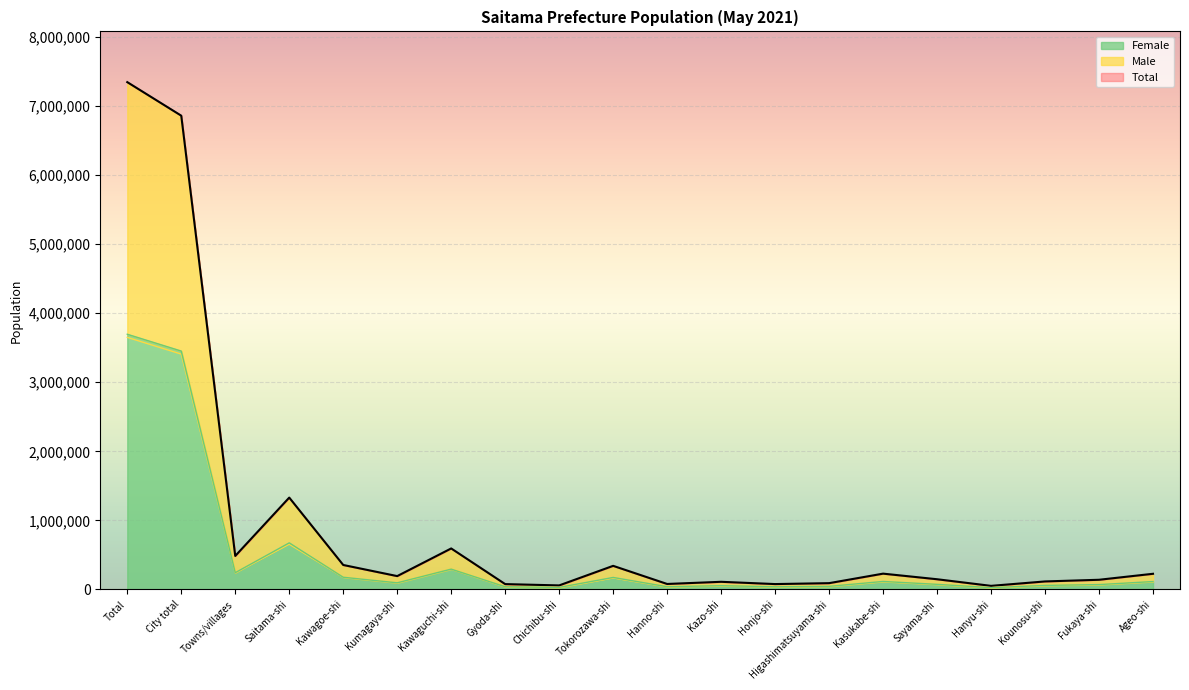

How many values in the Female series exceed 96646?

9